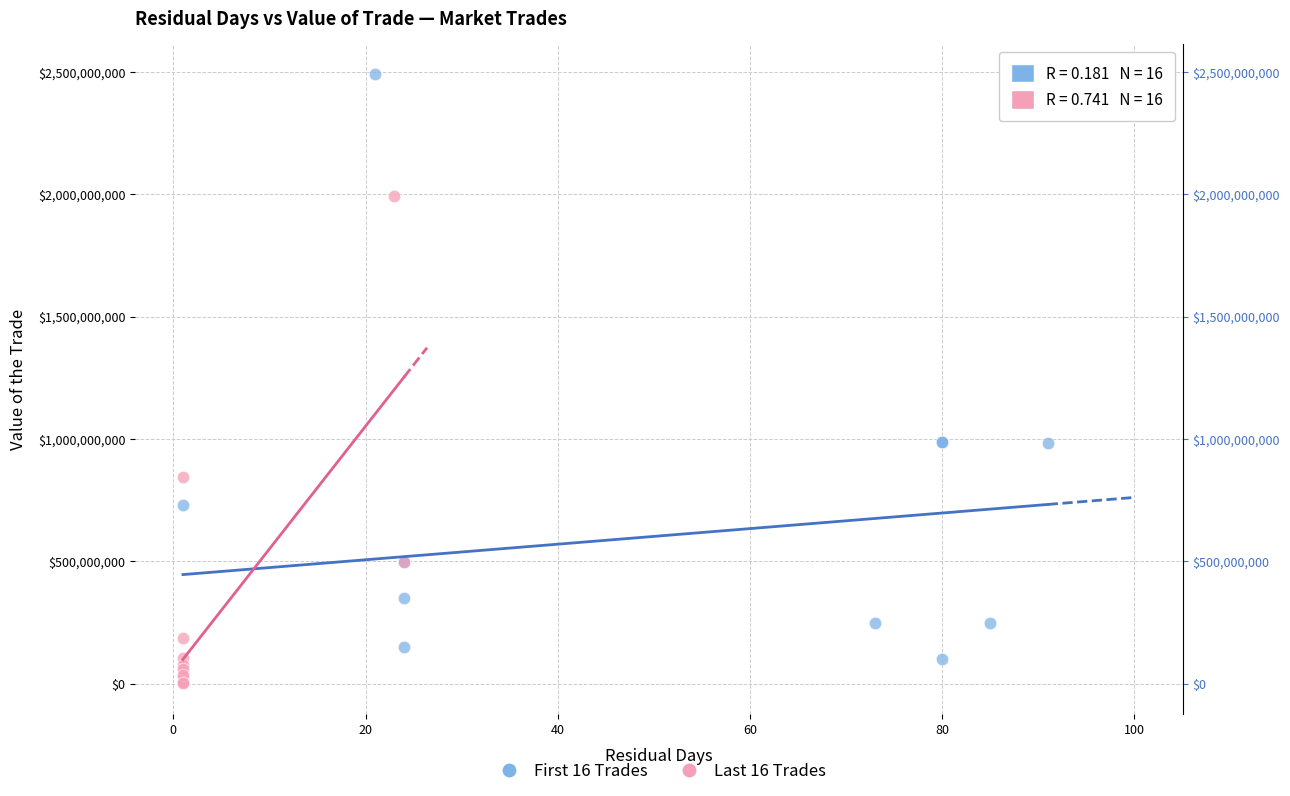

Which series has the widest spread of Y values?

First 16 Trades